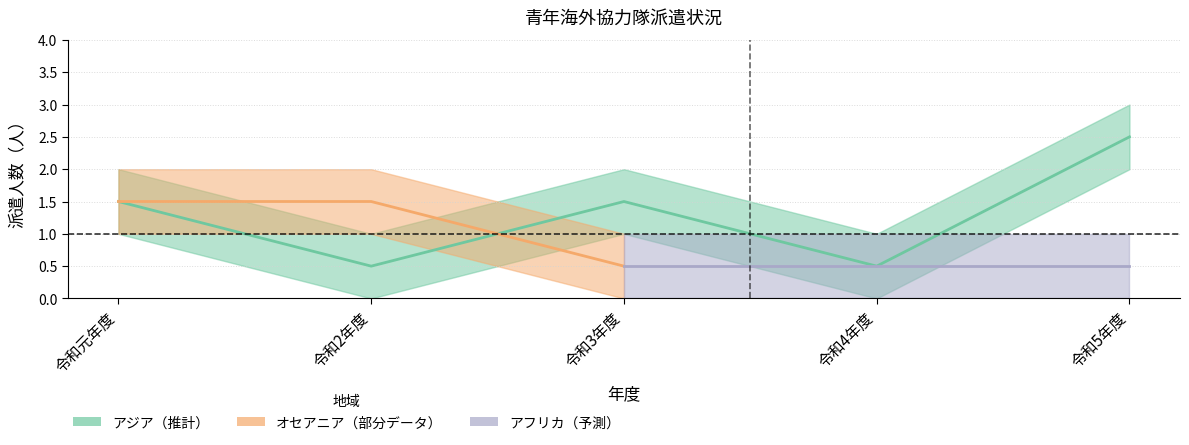

What is the label of the 5th point from the left?

令和5年度